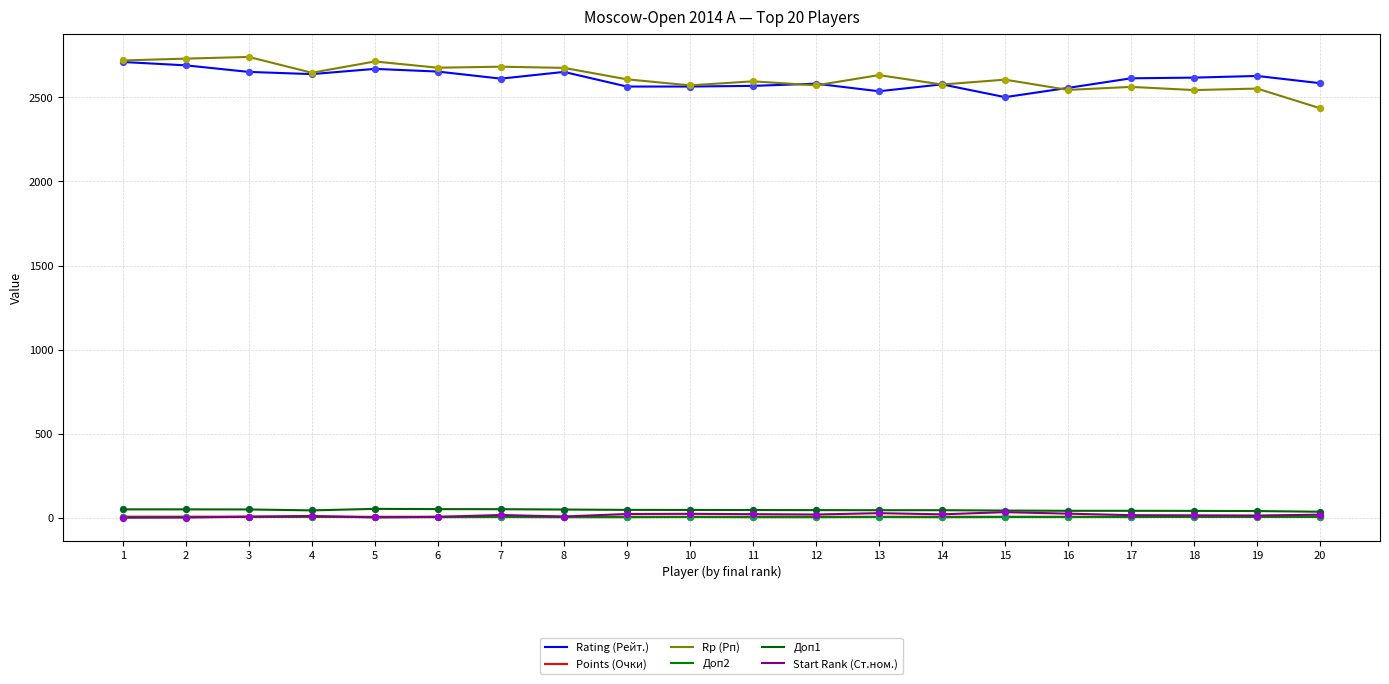

At how many categories does at least one series exceed 1054?

20